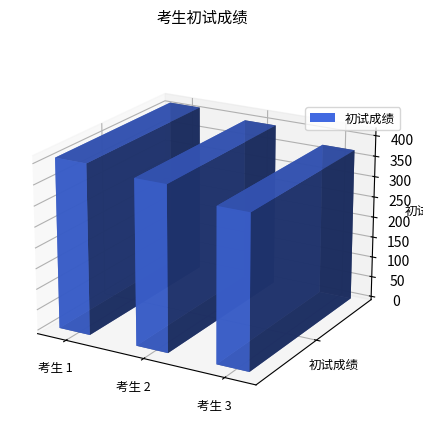

At which label does the data first exceed 397?

1